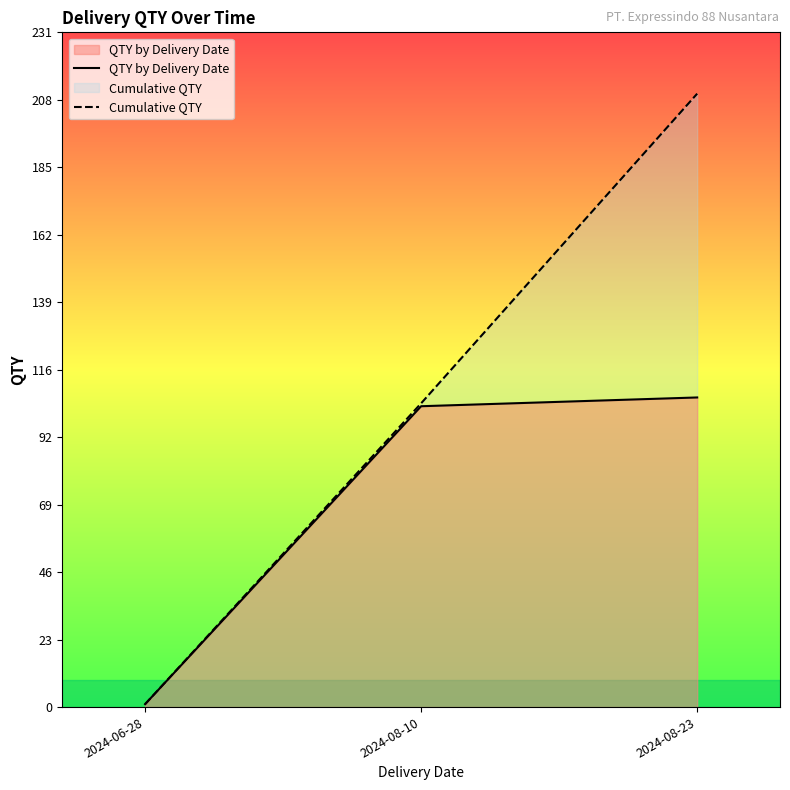

Which category has the lowest value in the Cumulative QTY series?

2024-06-28